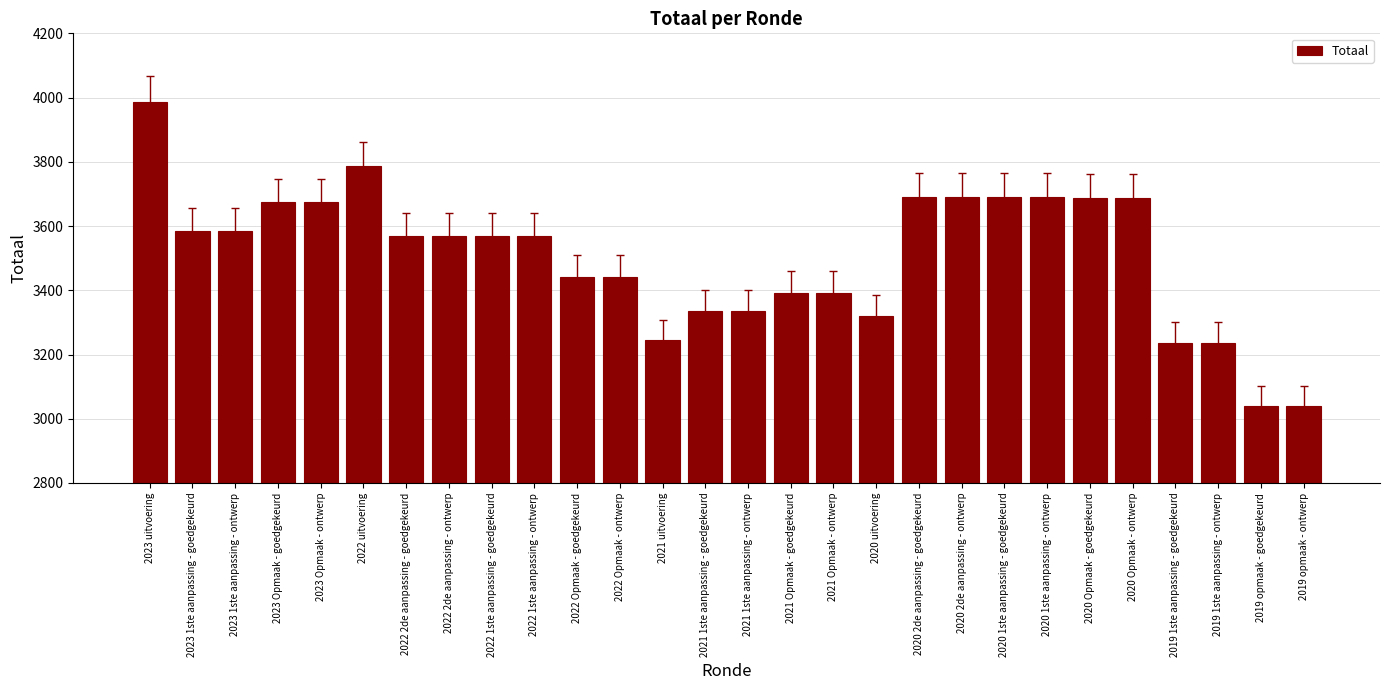

The value at 2021 Opmaak - goedgekeurd is 3391. True or false?

True